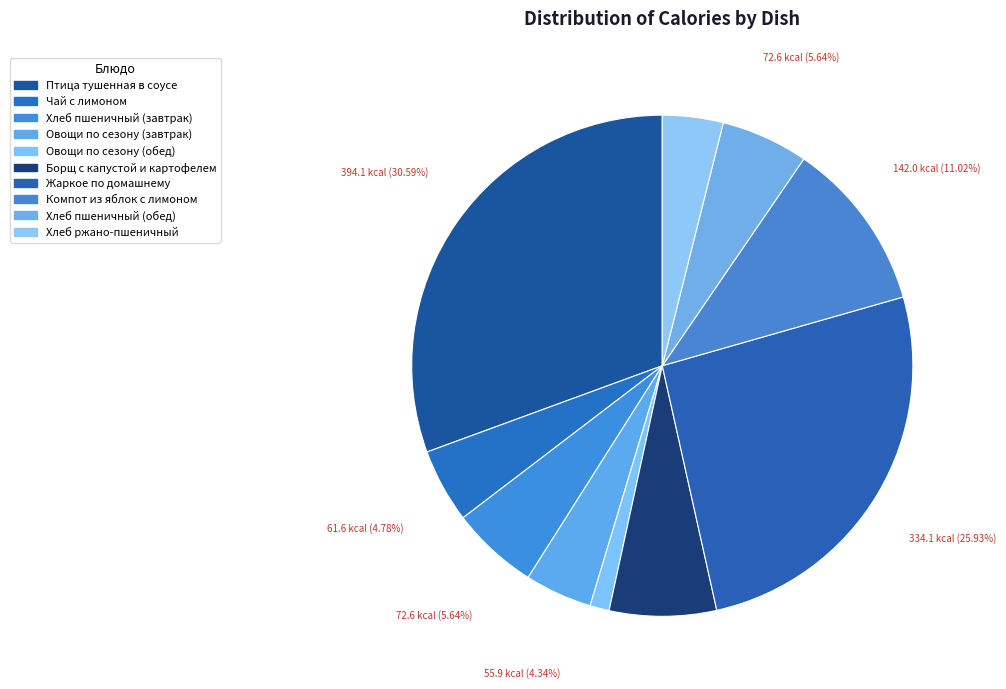

Is the sum of Жаркое по домашнему and Чай с лимоном greater than half?

No